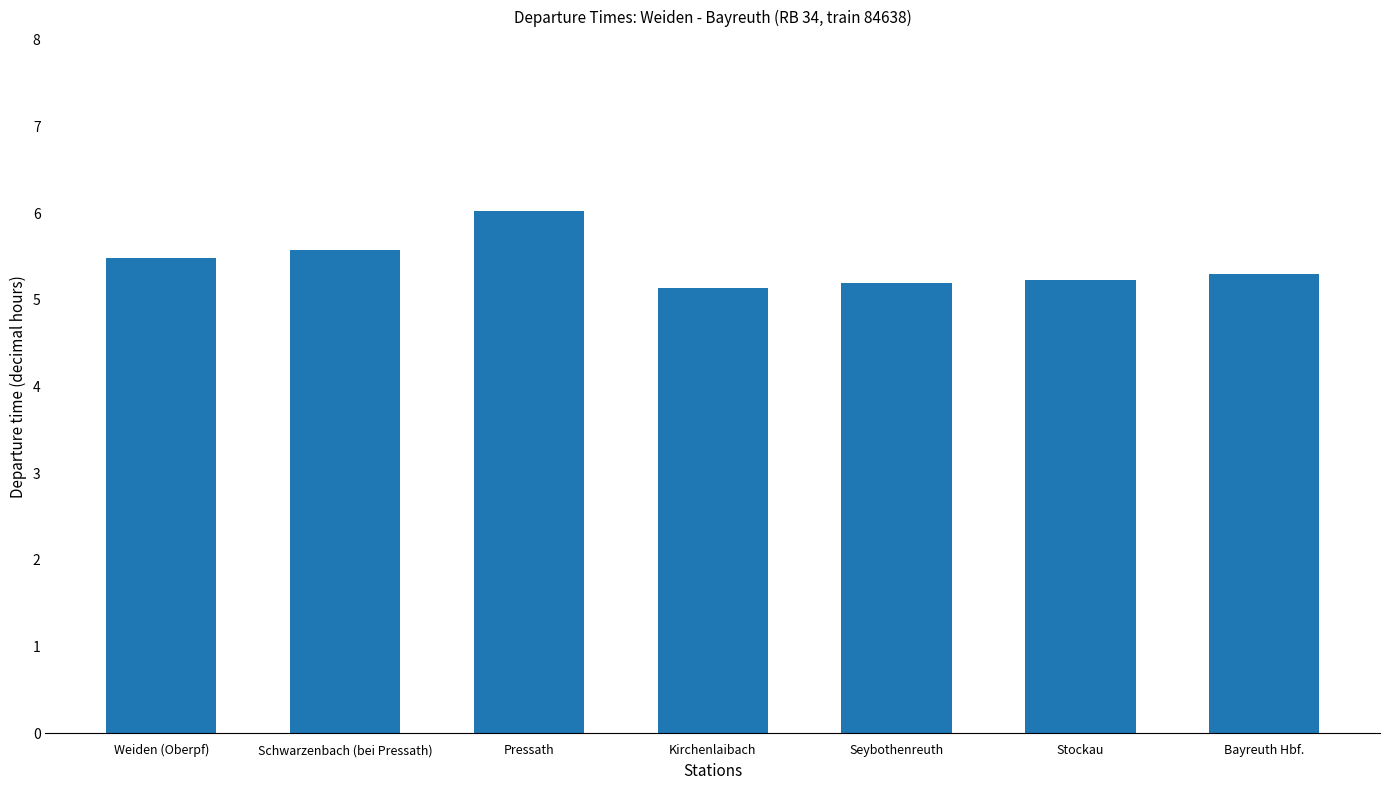

Count the number of categories in the chart.

7